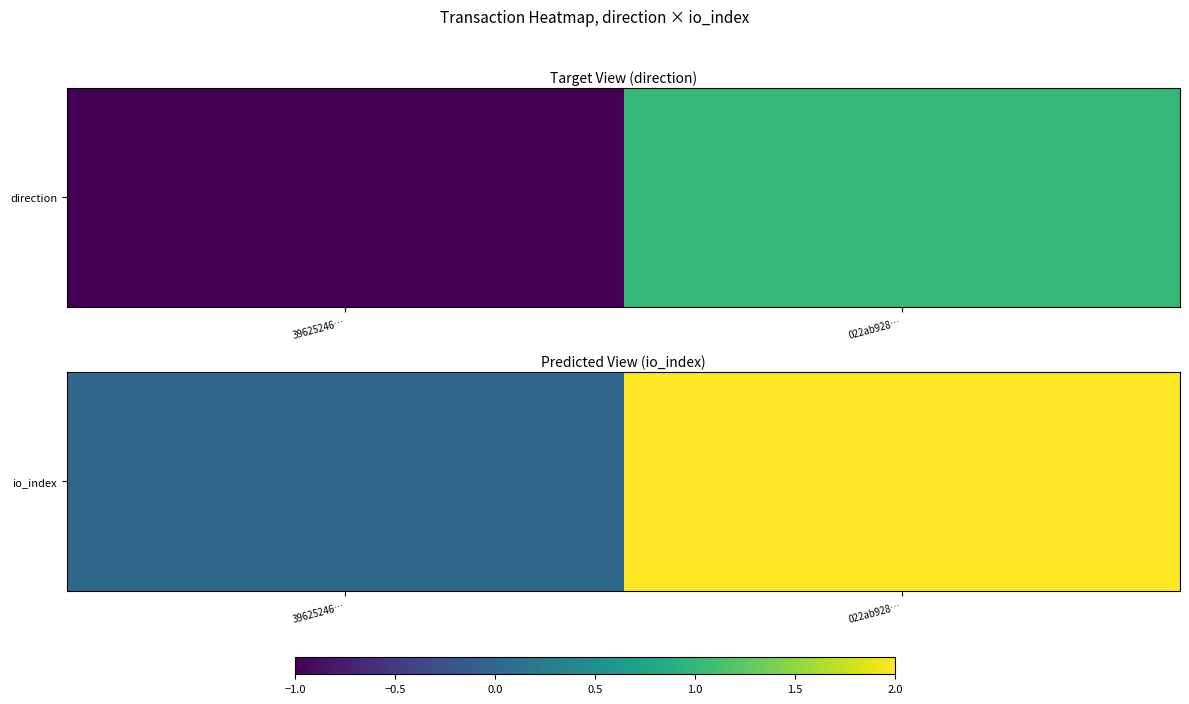

List the labels in order of value, largest first.

022ab928…, 39625246…